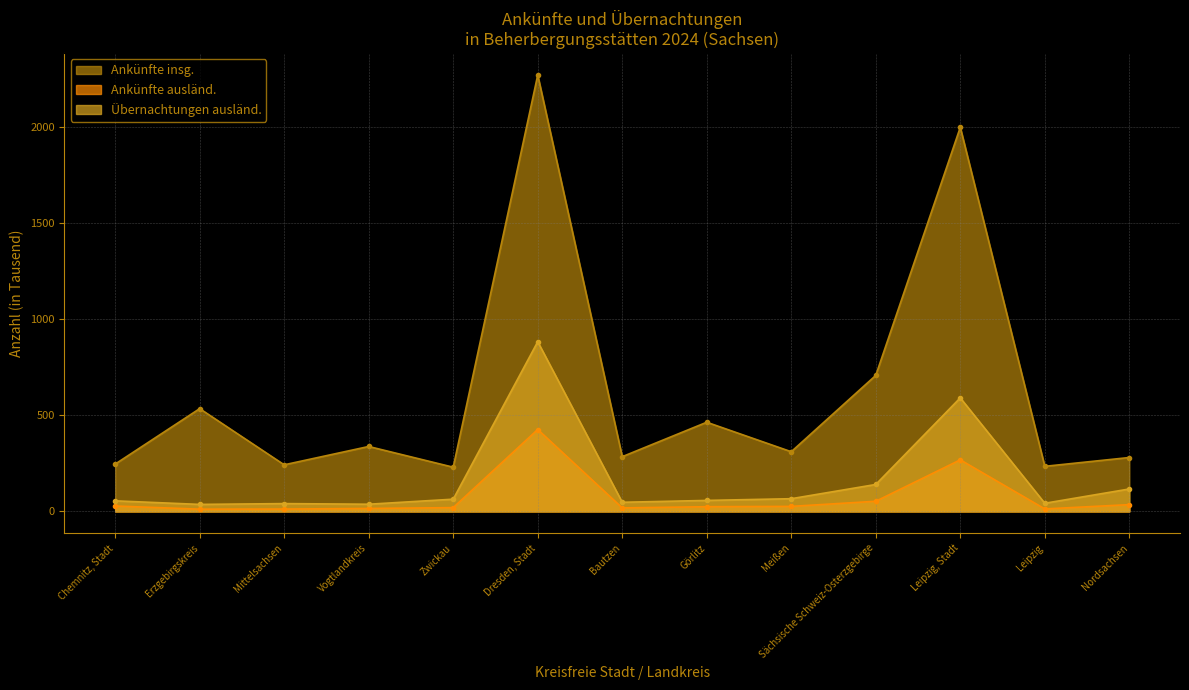

What is the difference between the maximum and minimum values in the Ankünfte ausländ. series?

414.1